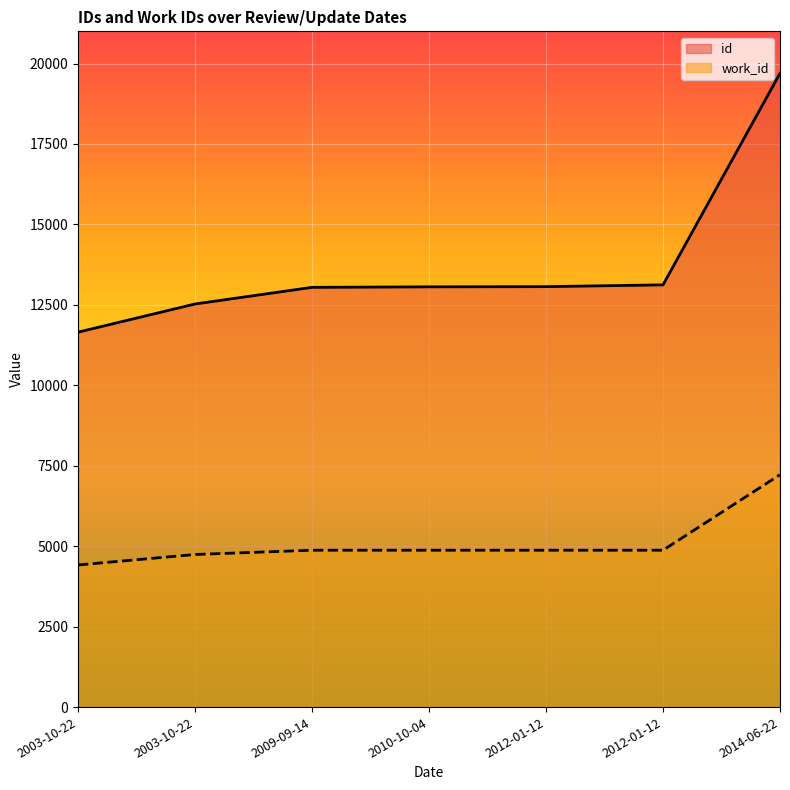

Reading right to left, transcribe all the data shown in this chart.

id: 19695	13121	13066	13060	13044	12527	11651
work_id: 7222	4875	4875	4875	4875	4742	4416